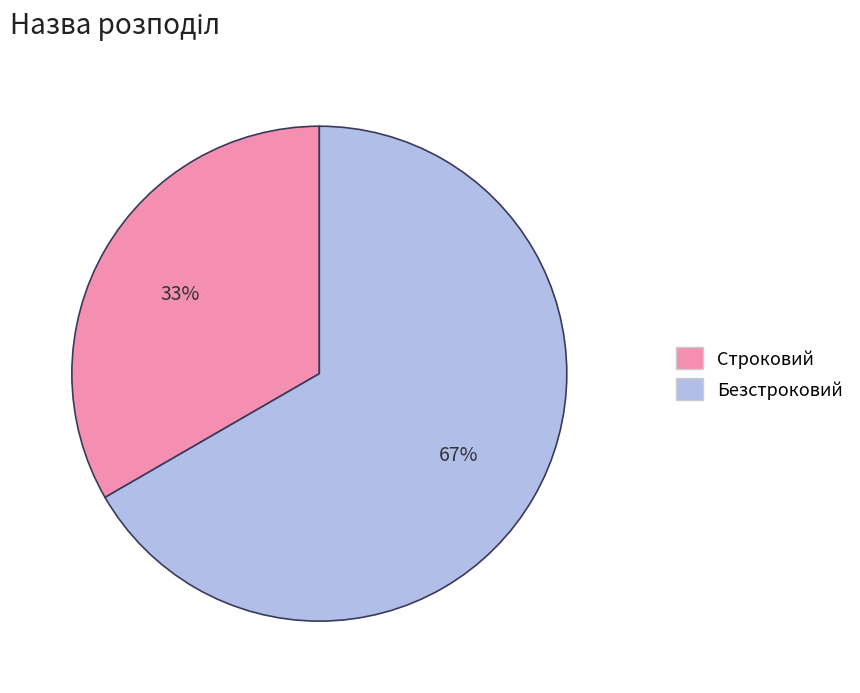

Is there a majority slice in this chart?

Yes